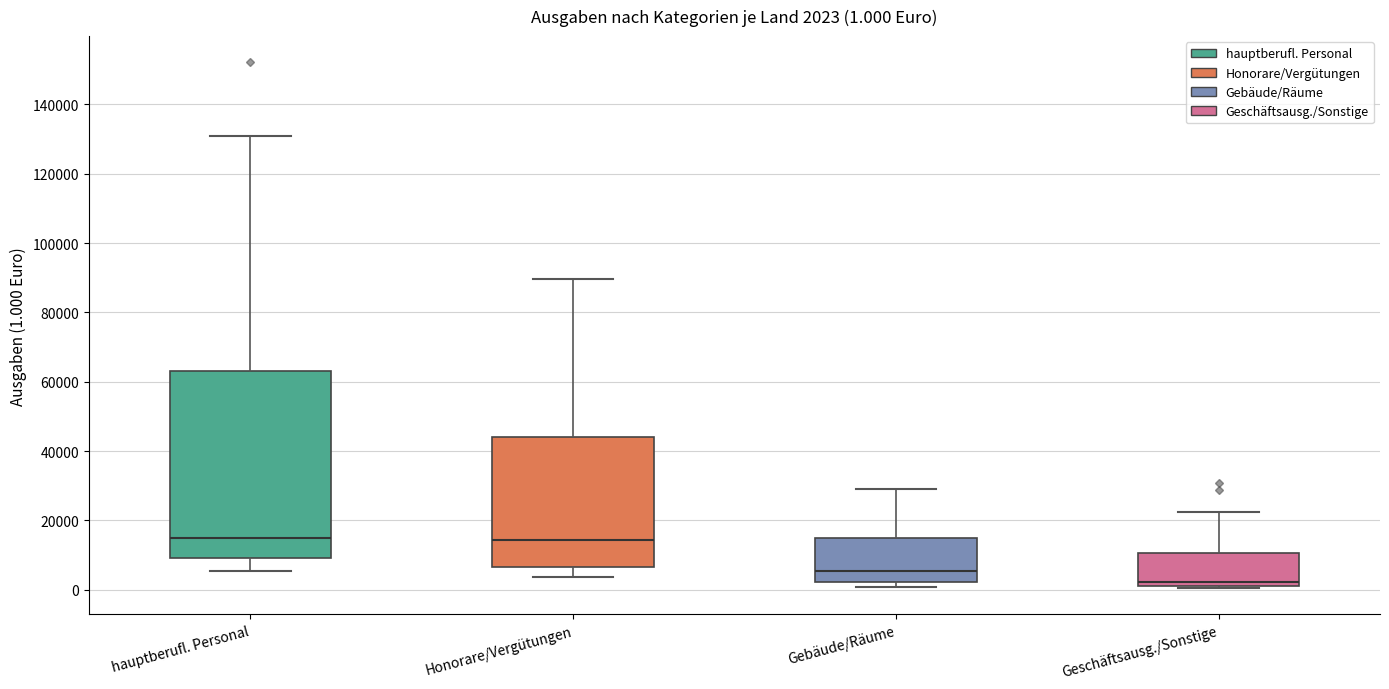

Comparing the boxes themselves (not the whiskers), which one is the tallest?

hauptberufl. Personal